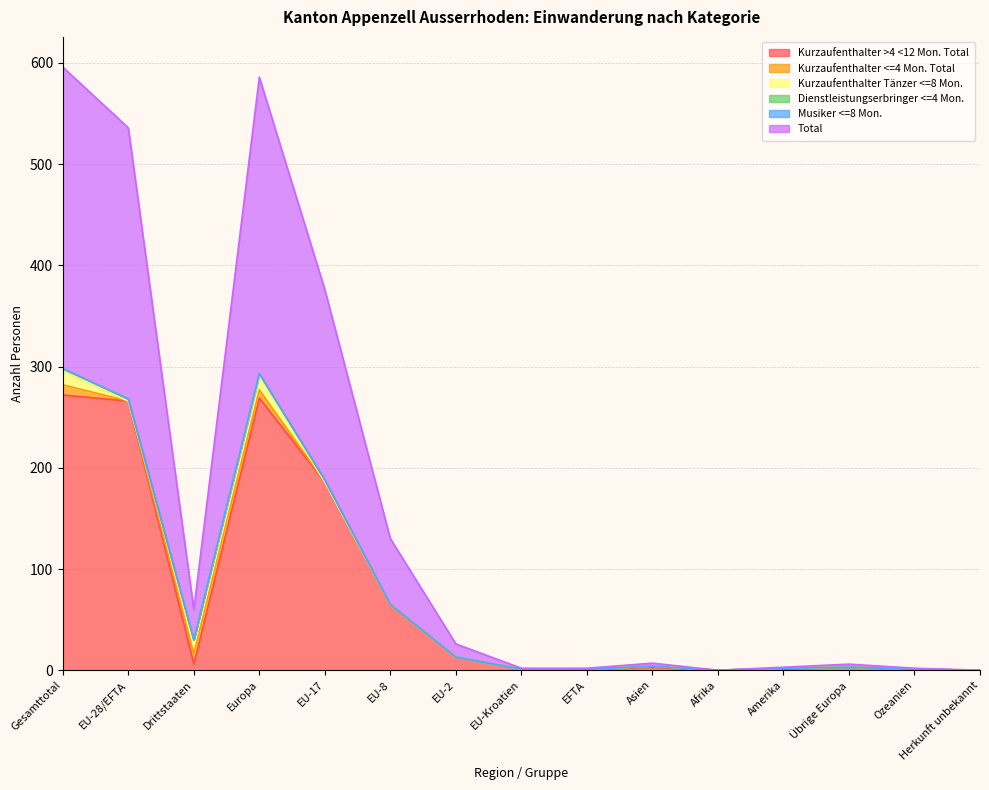

What is the label of the 3rd point from the right?

Übrige Europa